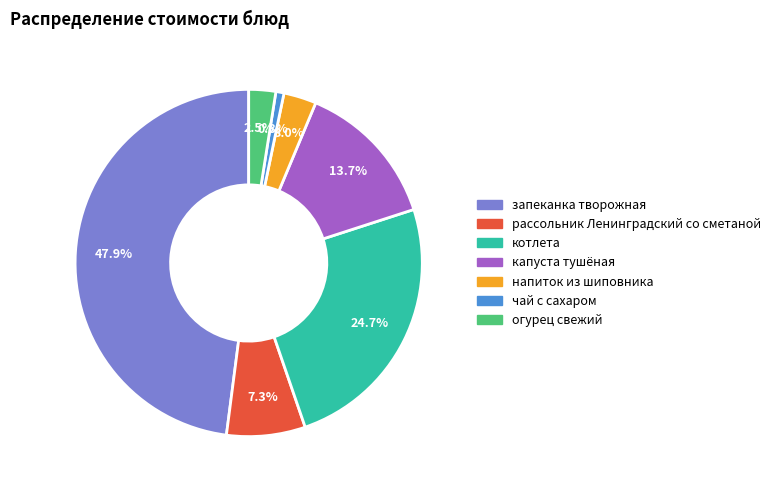

Does чай с сахаром represent more than half of the total?

No